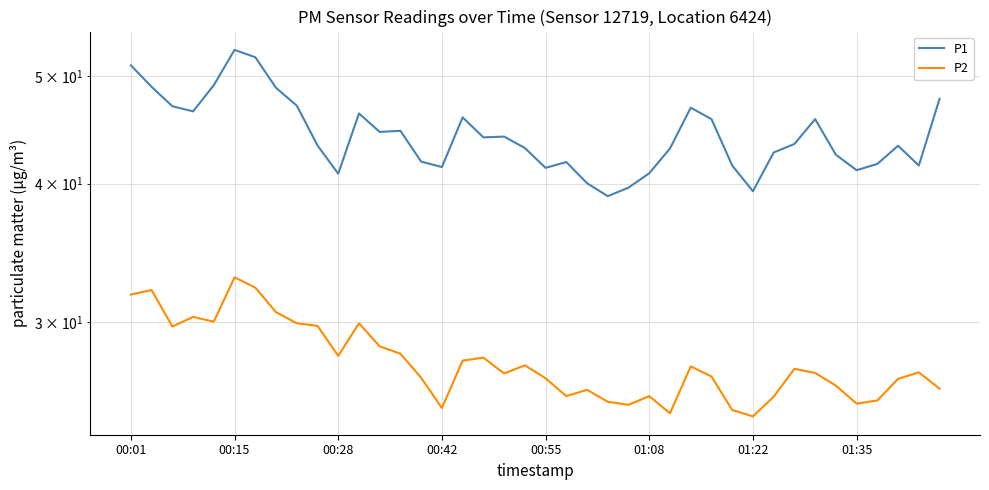

True or false: P1 and P2 cross at least once.

False